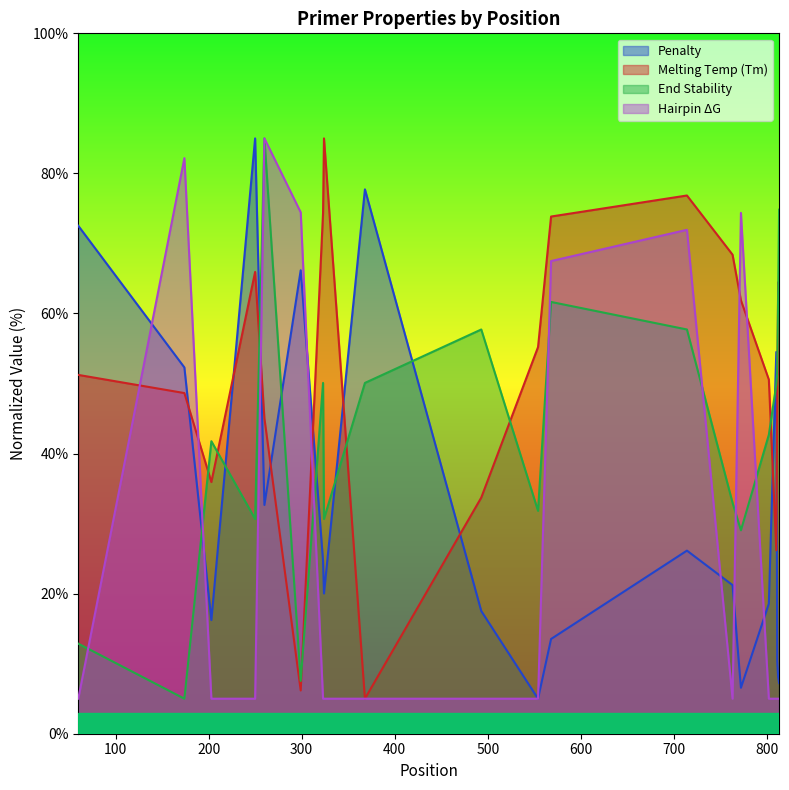

Which series has the largest total across all categories?

Melting Temp (Tm)